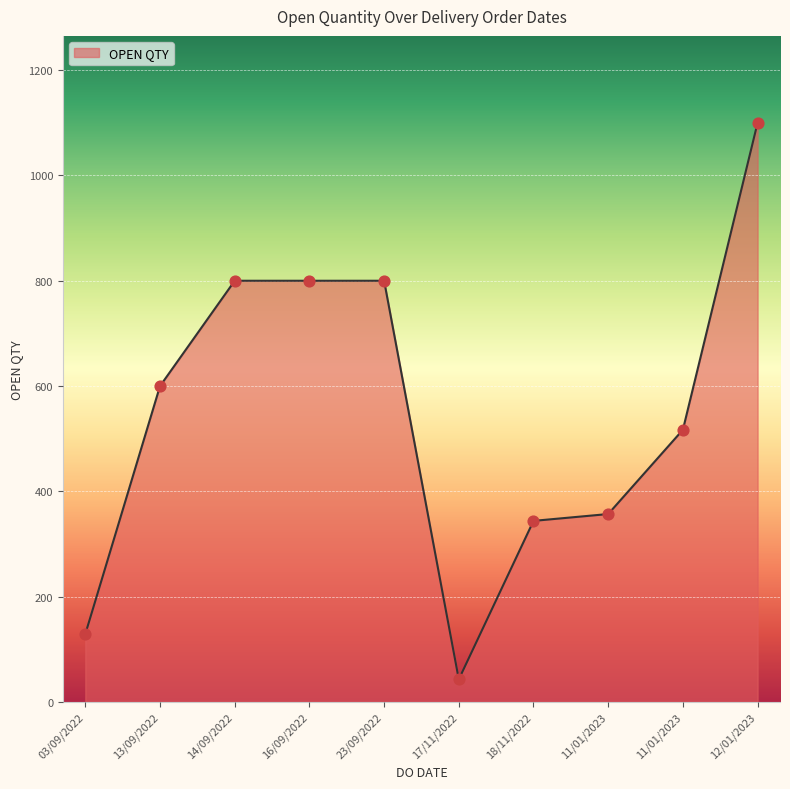

How many lines are shown in the chart?

1